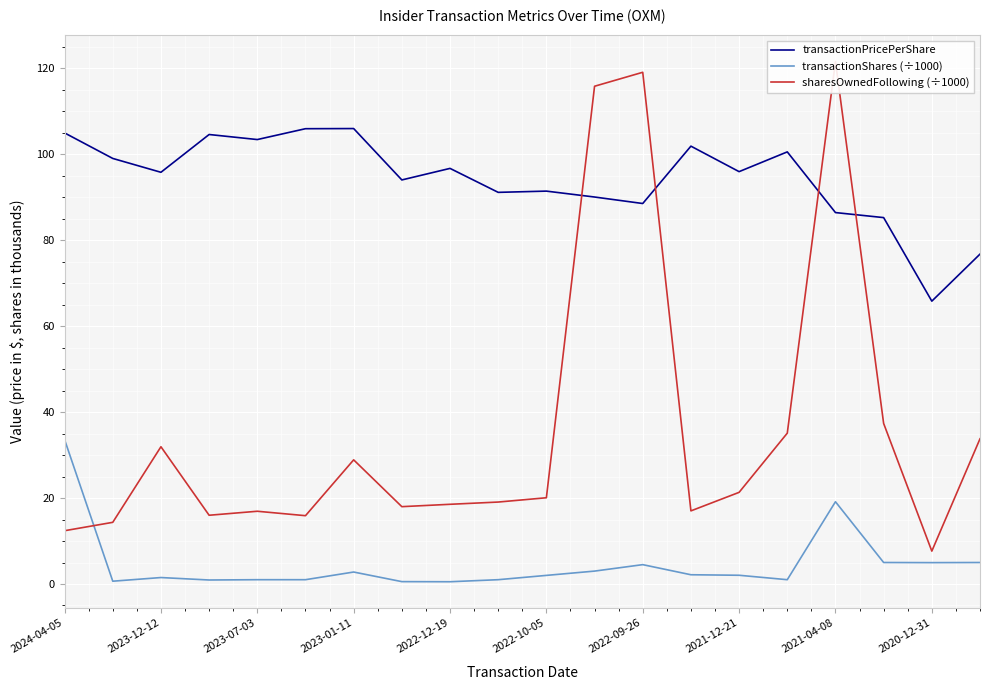

How many lines are shown in the chart?

3